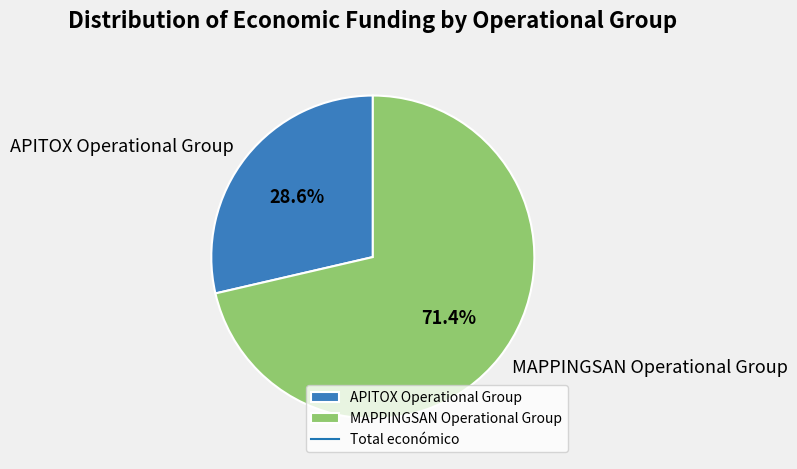

To the nearest percent, what is the combined percentage of MAPPINGSAN Operational Group and APITOX Operational Group?

100%